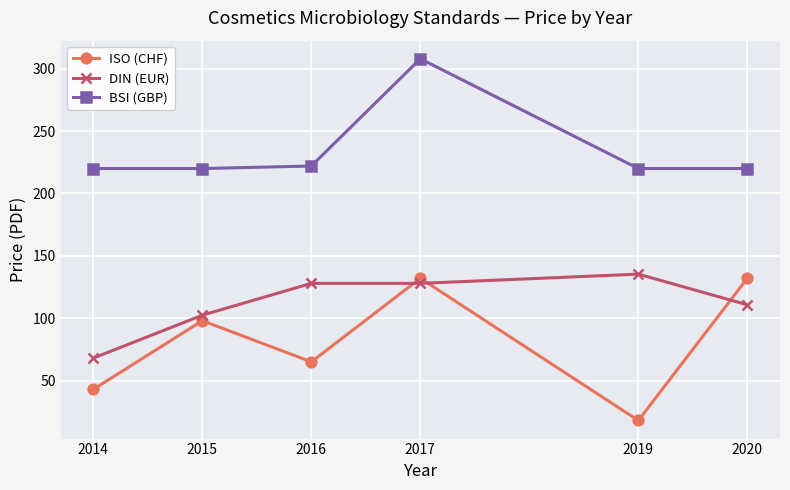

True or false: DIN (EUR) has more than 0 points higher than both neighbors.

True